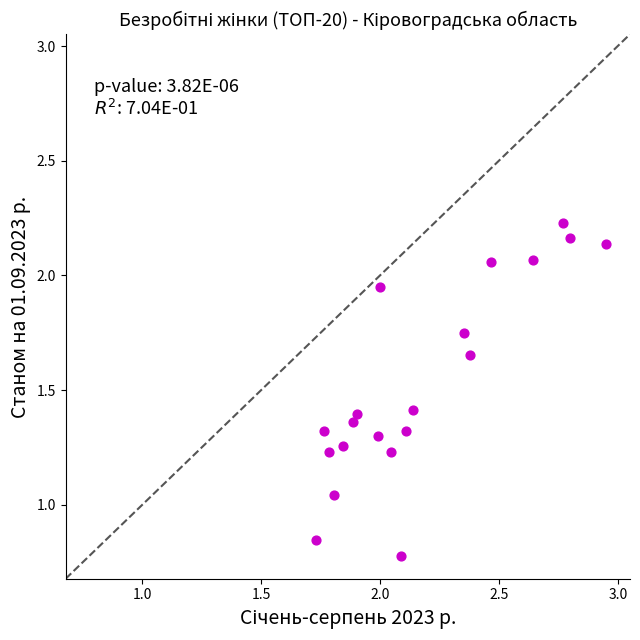

What is the range of Y values (max minus min)?

1.5